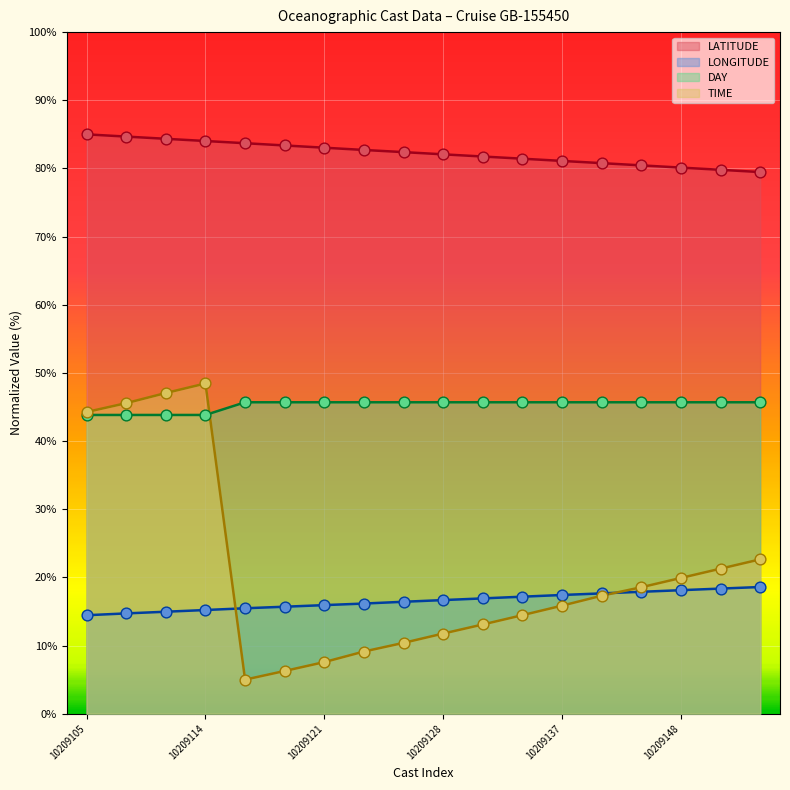

At which category is the sum across all series the highest?

10209114